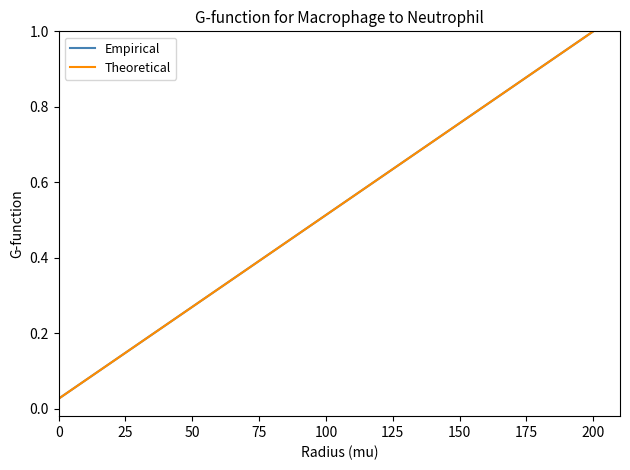

How many lines are shown in the chart?

2